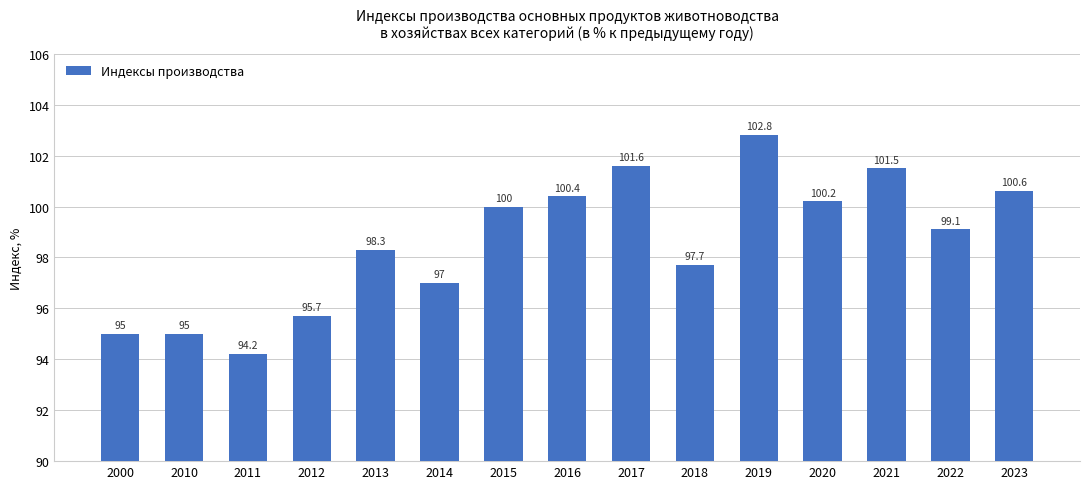

What is the value of the 6th bar from the left?

97.0